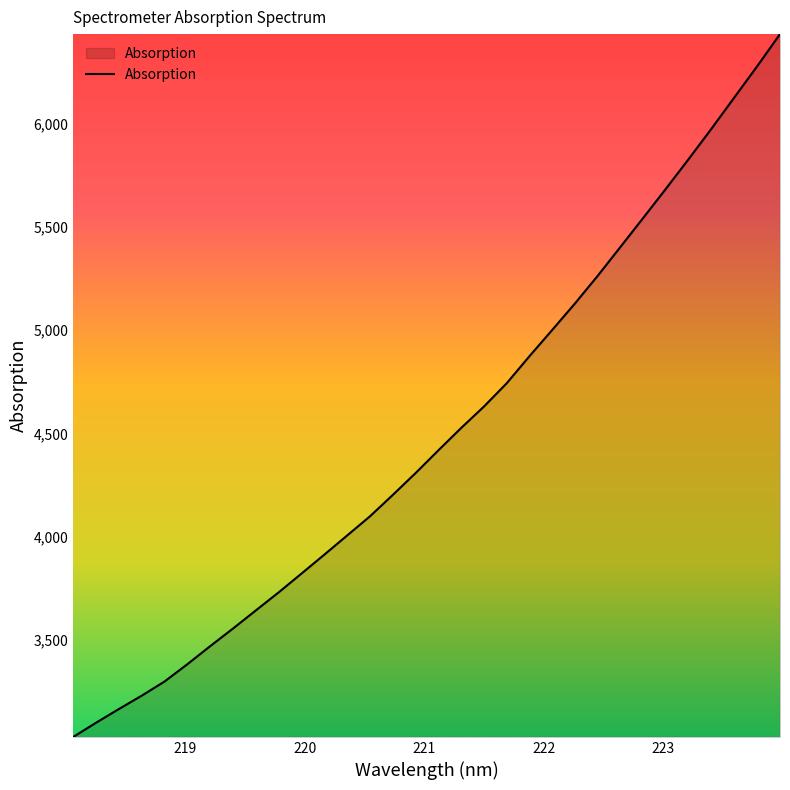

Count the number of data series in this chart.

1